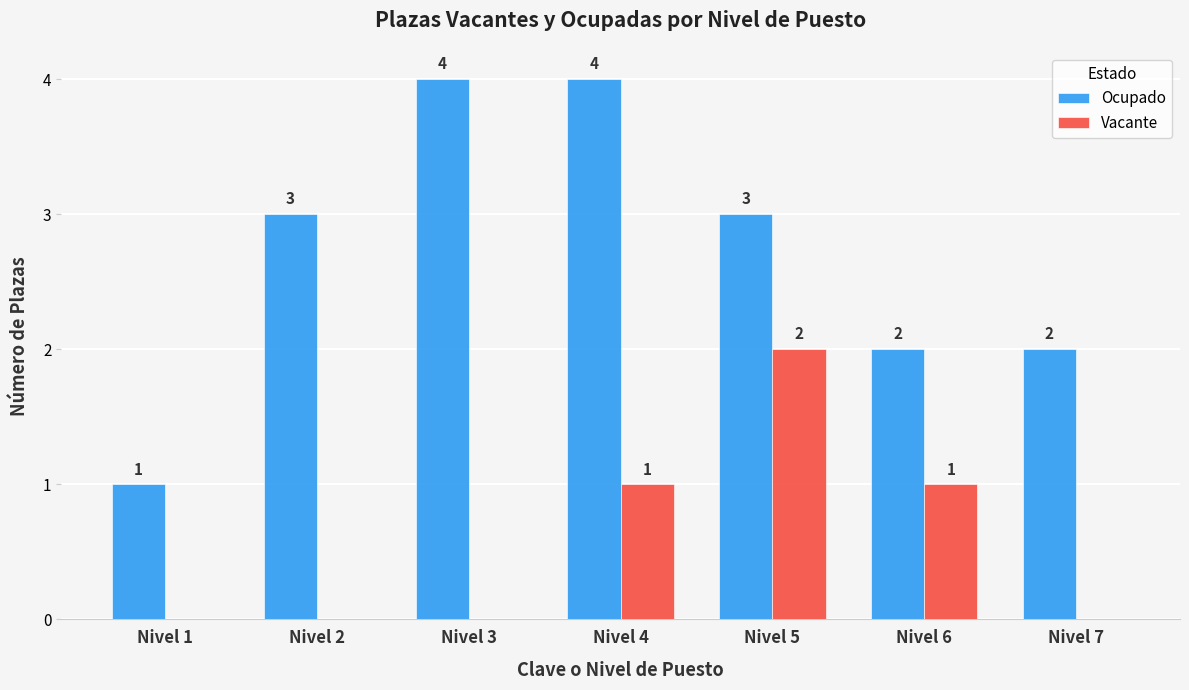

What is the total value across all series at Nivel 5?

5